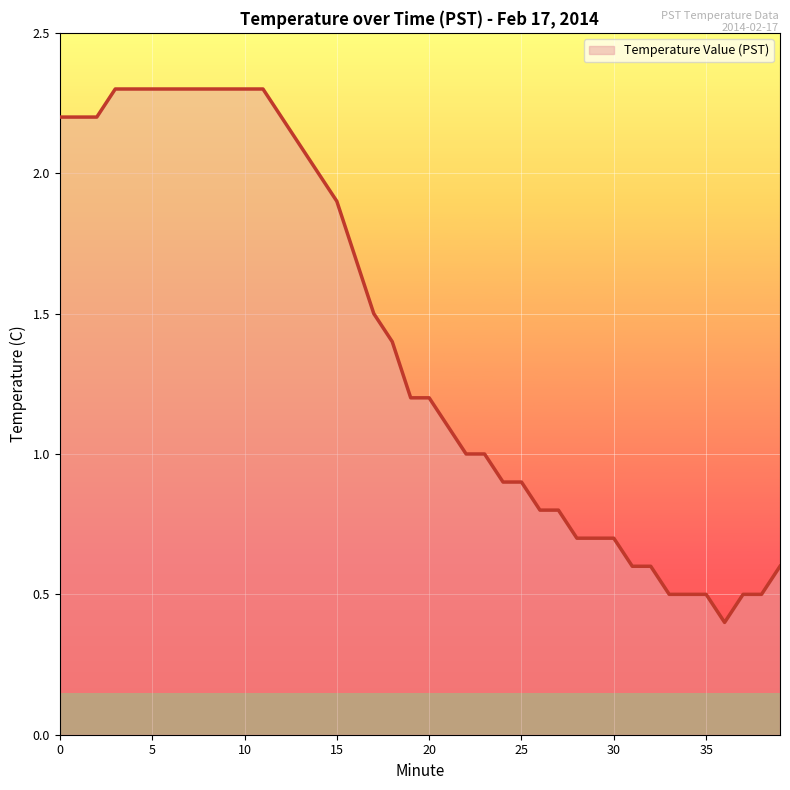

What is the sum of all values?

55.8